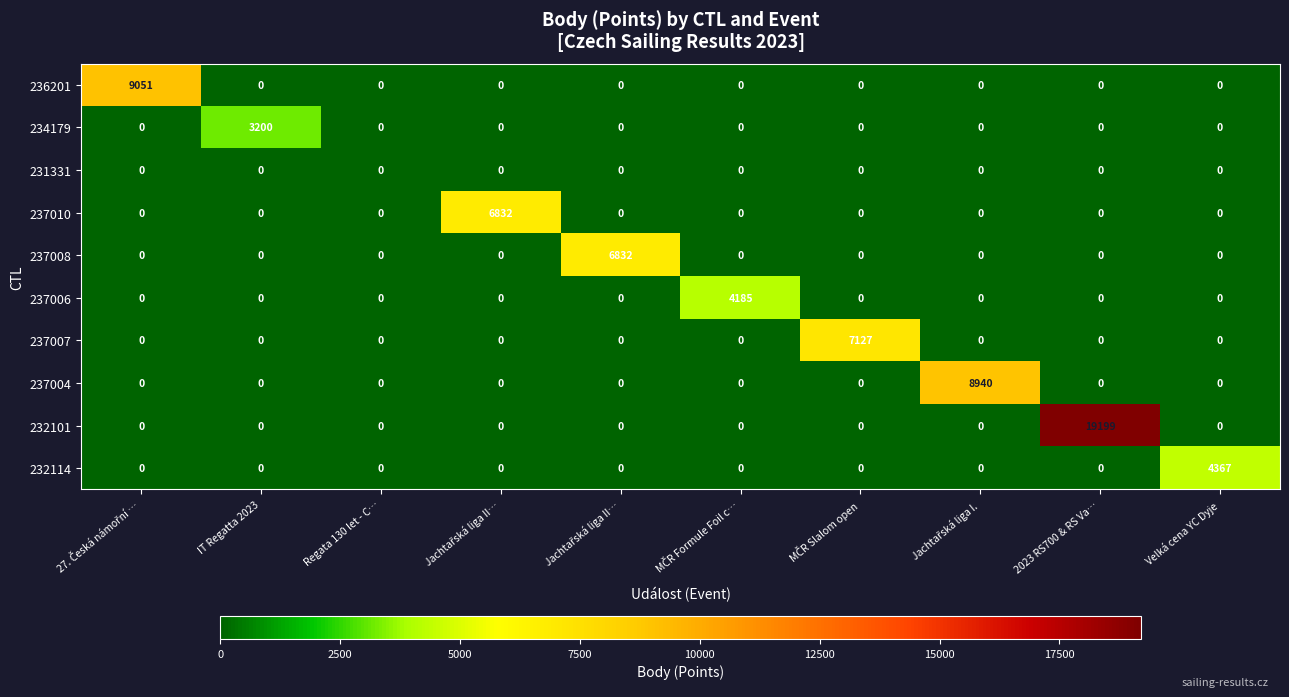

Count the number of data series in this chart.

10